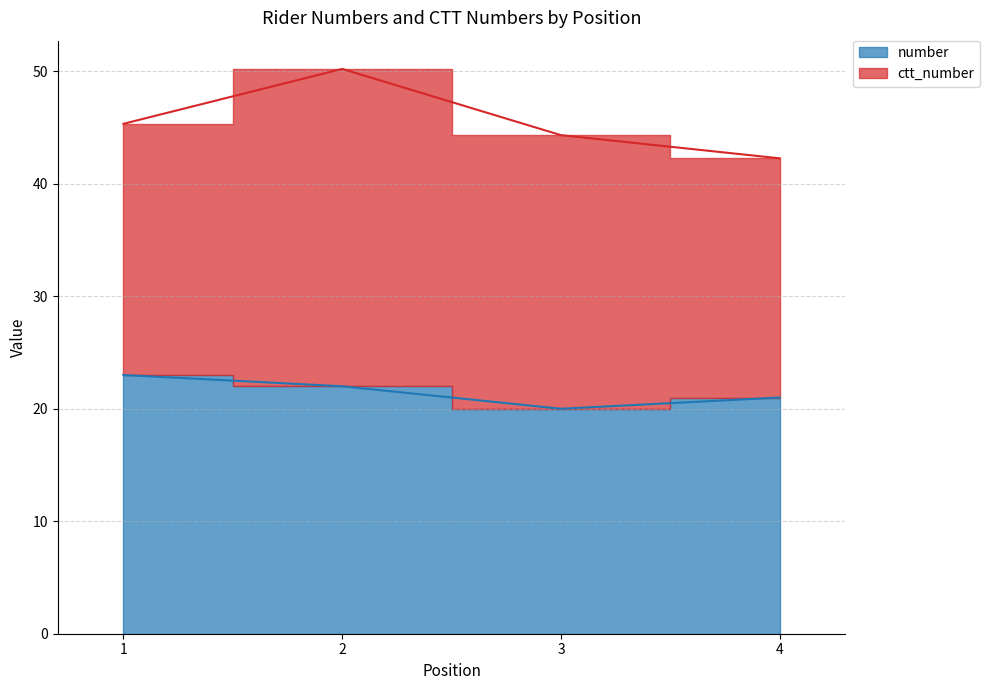

True or false: the data shows 22 at 2.

True